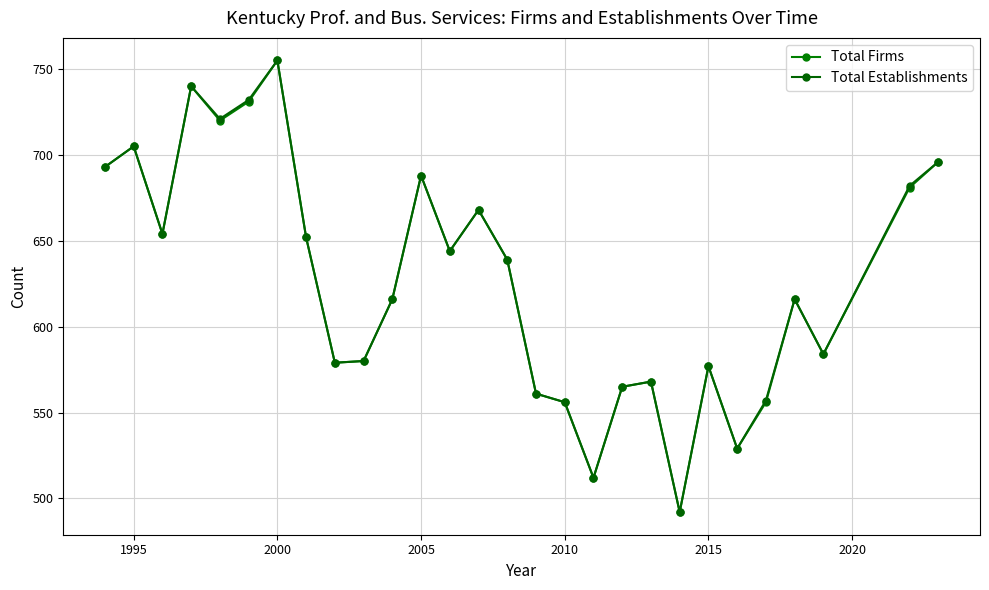

How many lines are shown in the chart?

2